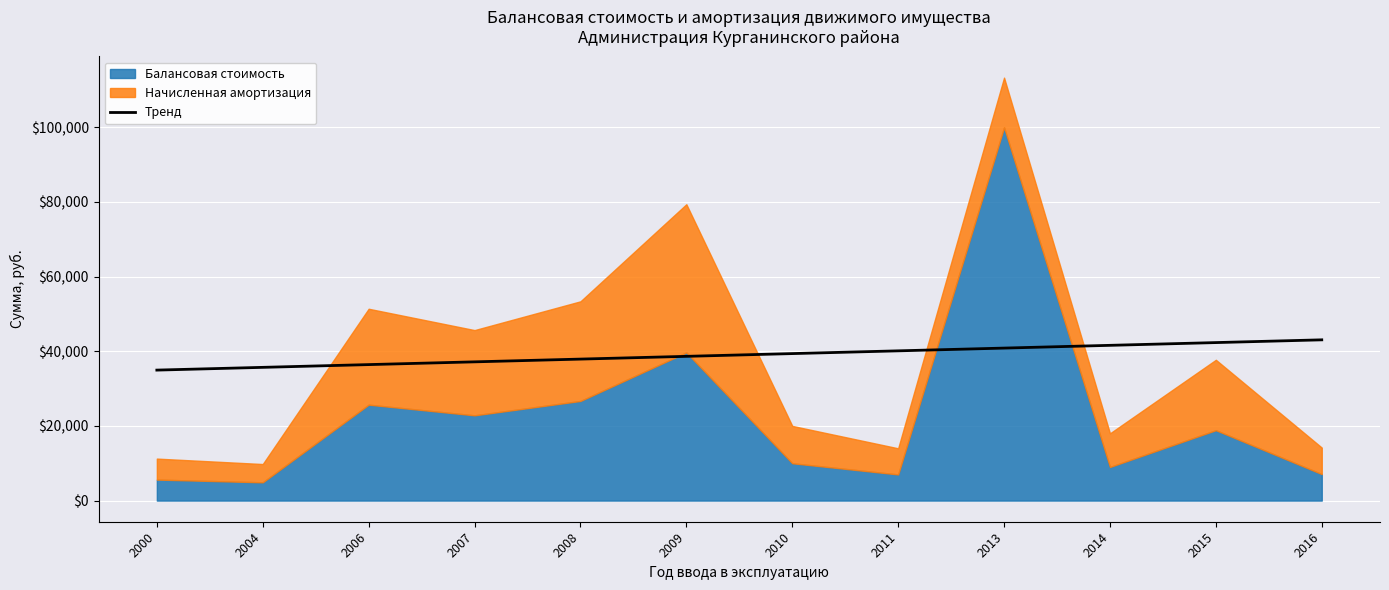

Reading left to right, what are all the values shown in this chart?

34939.8	35676.6	36413.5	37150.3	37887.2	38624.0	39360.9	40097.7	40834.6	41571.4	42308.3	43045.1